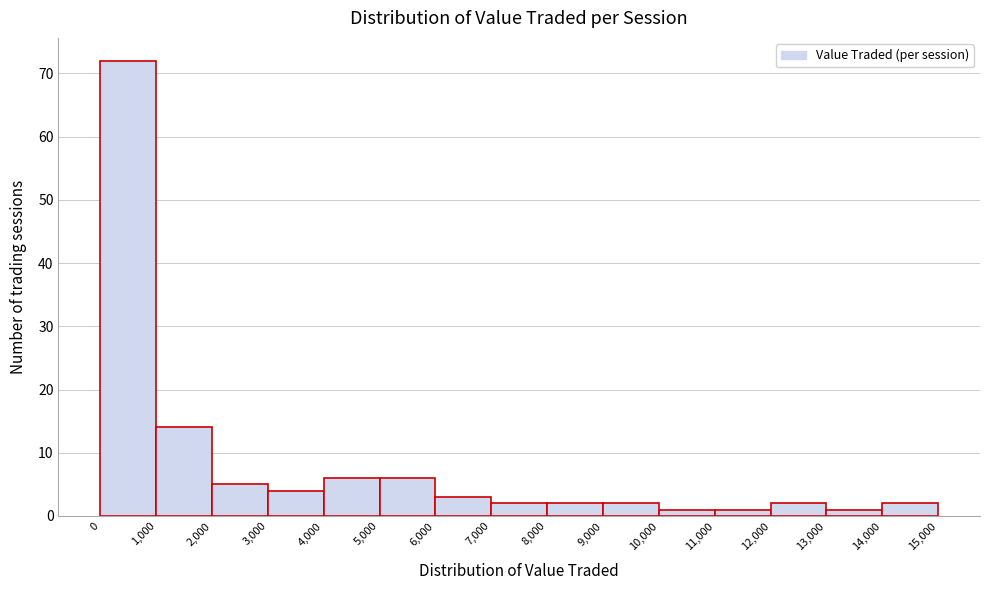

Over which range of the x-axis is the bar tallest?

0 to 1,000